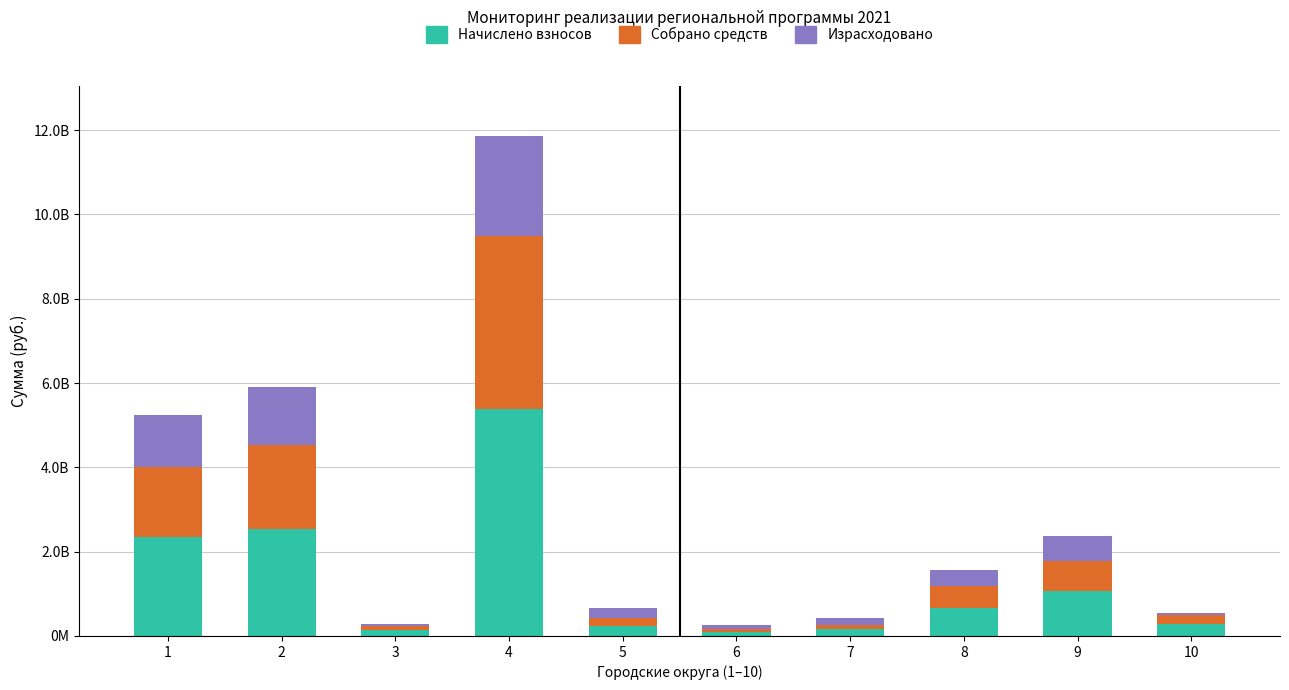

What are all the series names shown in the legend?

Начислено взносов, Собрано средств, Израсходовано